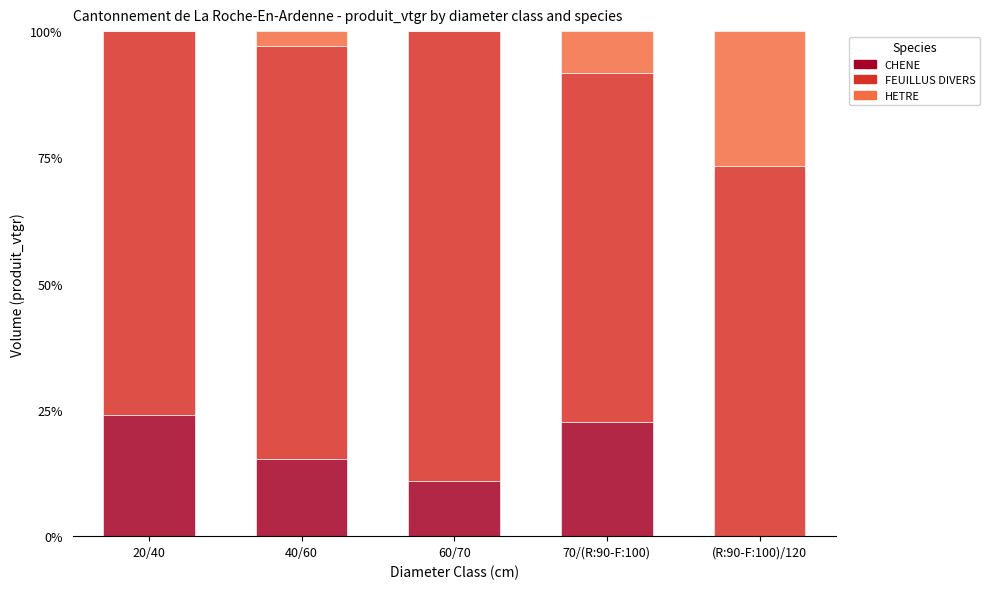

How many values in CHENE are above zero?

4